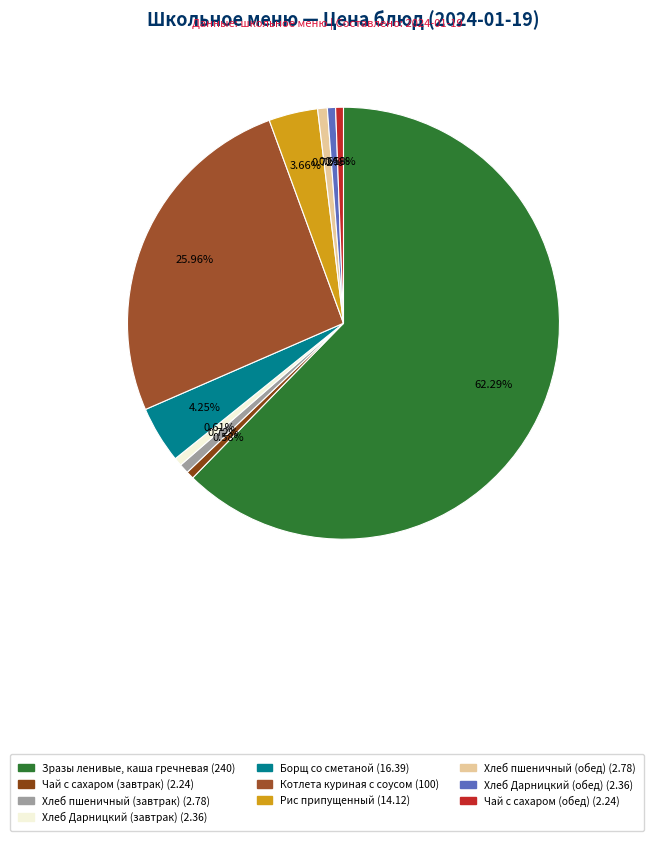

What is the ratio of the value at Зразы ленивые, каша гречневая to the value at Хлеб пшеничный (завтрак)?

86.3